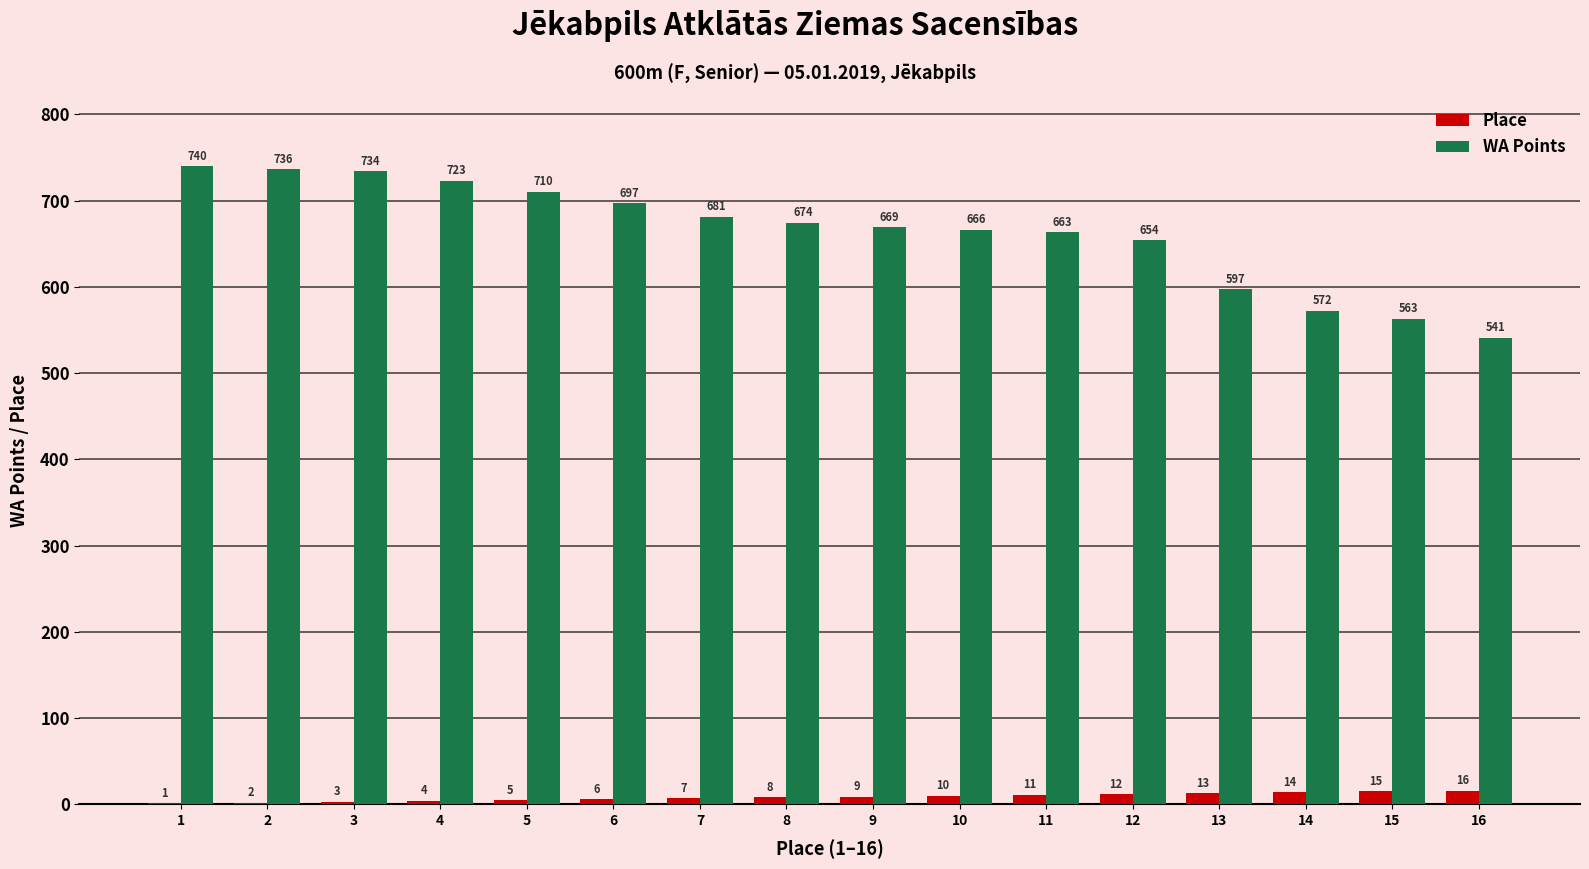

Read the Place value at 8.

8